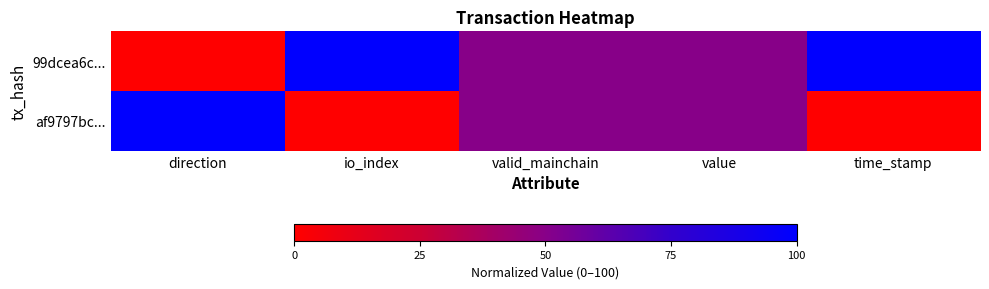

Reading left to right, transcribe all the data shown in this chart.

99dcea6c...: direction=0	io_index=100	valid_mainchain=50	value=50	time_stamp=100
af9797bc...: direction=100	io_index=0	valid_mainchain=50	value=50	time_stamp=0